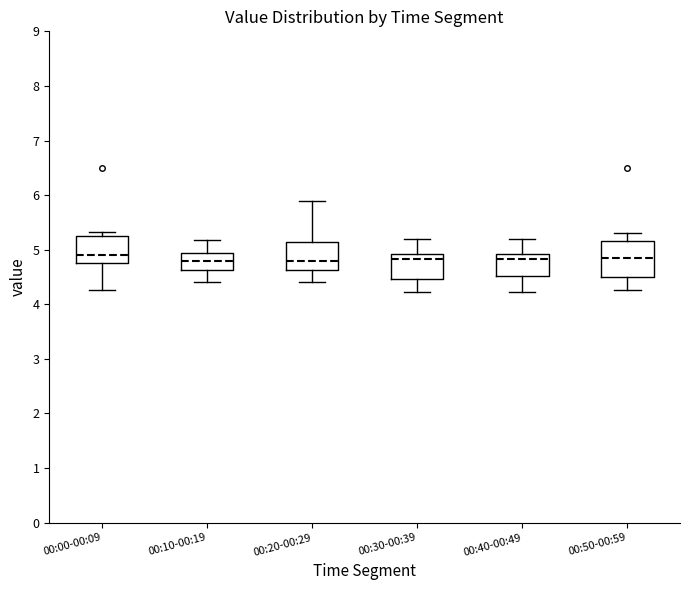

Where does the lower whisker of the box for 00:00-00:09 end on the y-axis? The values are not printed on the chart, so give them approximately, as read against the axis.

4.3